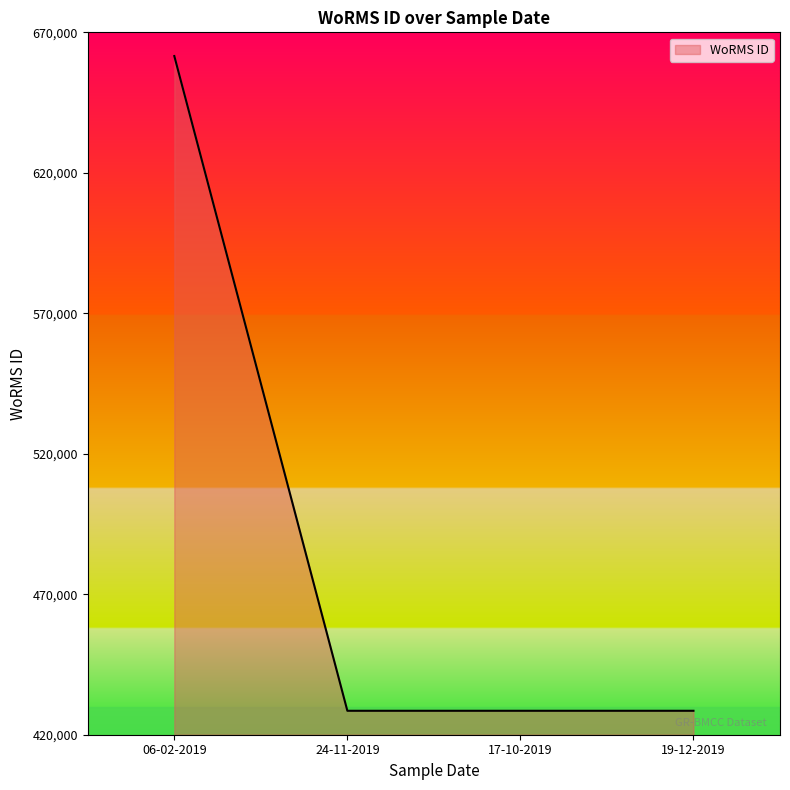

Reading left to right, transcribe all the data shown in this chart.

661559	428522	428522	428522